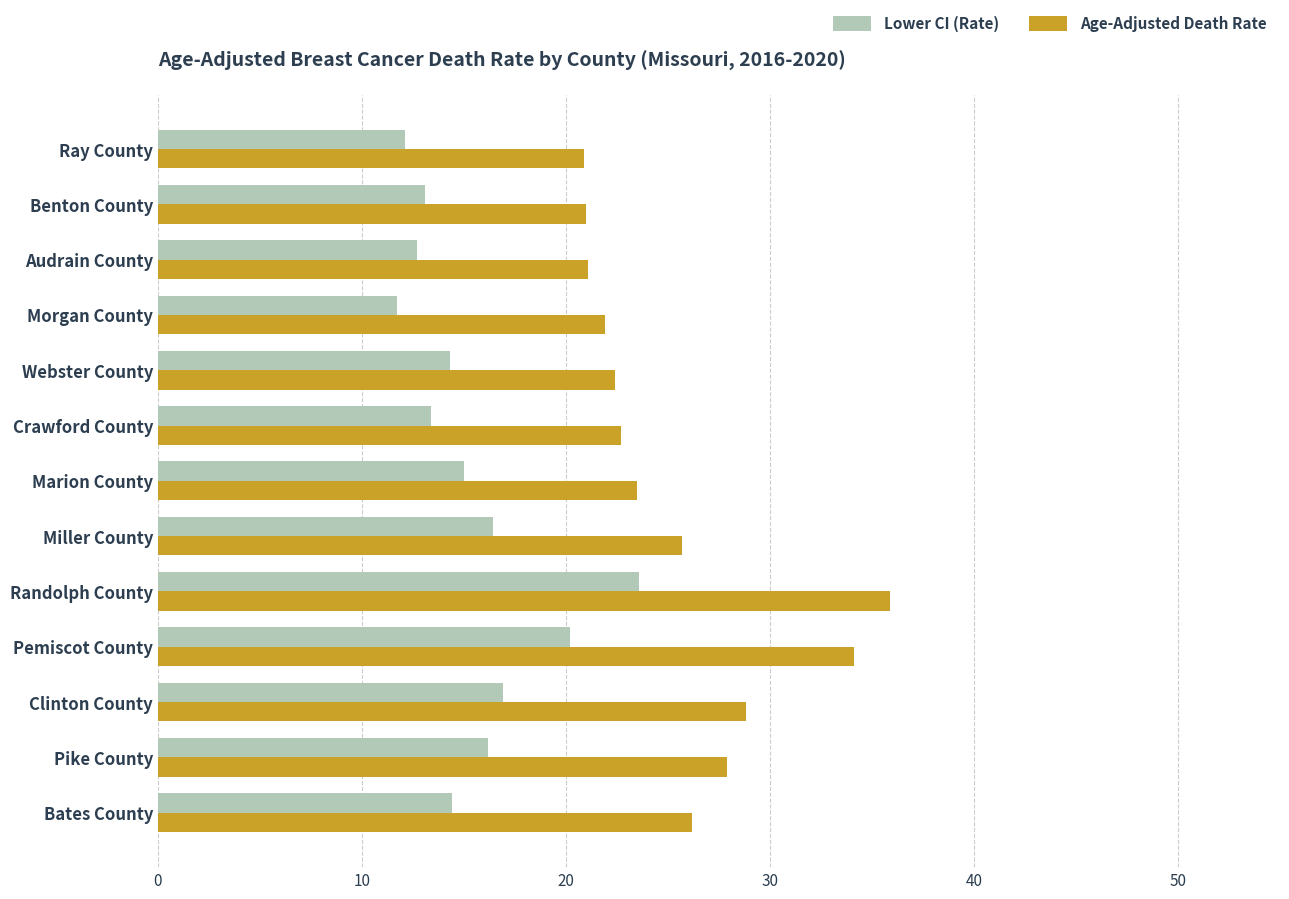

What are all the series names shown in the legend?

Lower CI (Rate), Age-Adjusted Death Rate